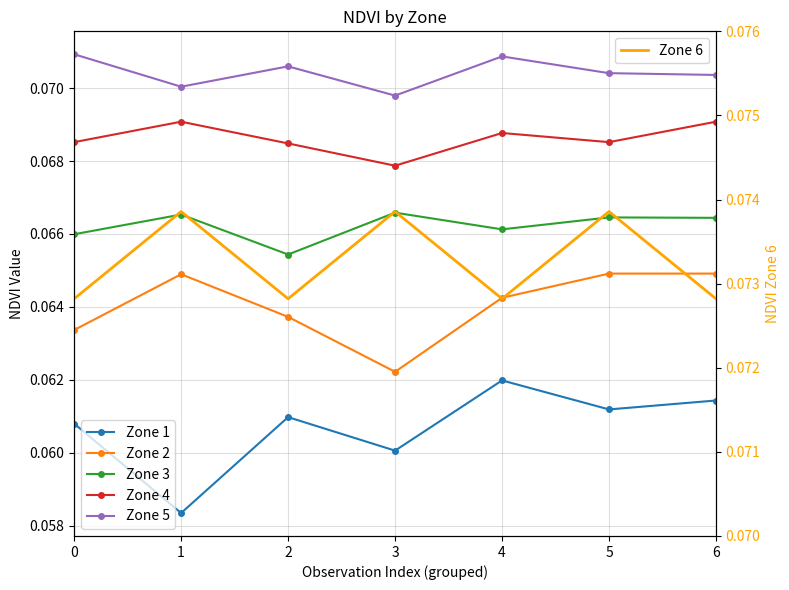

Reading left to right, list all the values displayed in this chart.

Zone 1: 0=0.1	1=0.1	2=0.1	3=0.1	4=0.1	5=0.1	6=0.1
Zone 2: 0=0.1	1=0.1	2=0.1	3=0.1	4=0.1	5=0.1	6=0.1
Zone 3: 0=0.1	1=0.1	2=0.1	3=0.1	4=0.1	5=0.1	6=0.1
Zone 4: 0=0.1	1=0.1	2=0.1	3=0.1	4=0.1	5=0.1	6=0.1
Zone 5: 0=0.1	1=0.1	2=0.1	3=0.1	4=0.1	5=0.1	6=0.1
Zone 6: 0=0.1	1=0.1	2=0.1	3=0.1	4=0.1	5=0.1	6=0.1